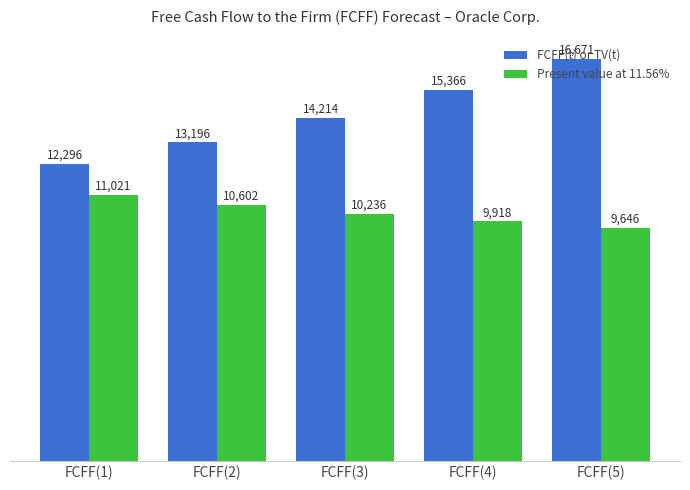

At which category is the sum across all series the highest?

FCFF(5)